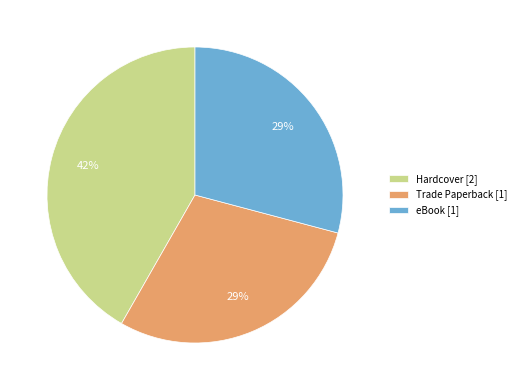

To the nearest percent, what is the average slice percentage?

33%